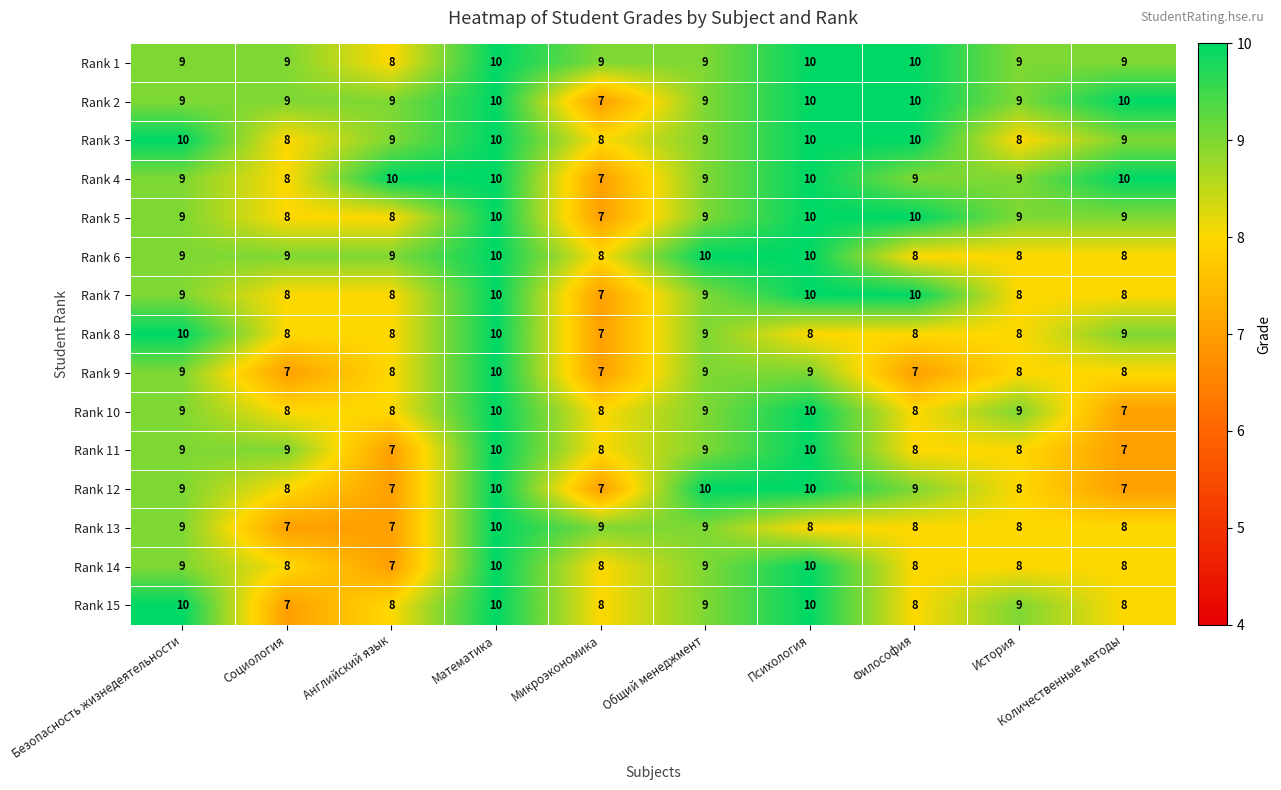

Count the number of data series in this chart.

15